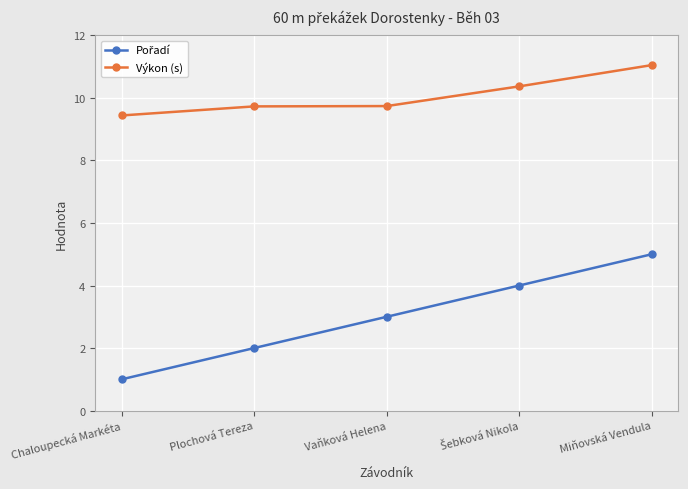

What value does the Výkon (s) series have at Miňovská Vendula?

11.1